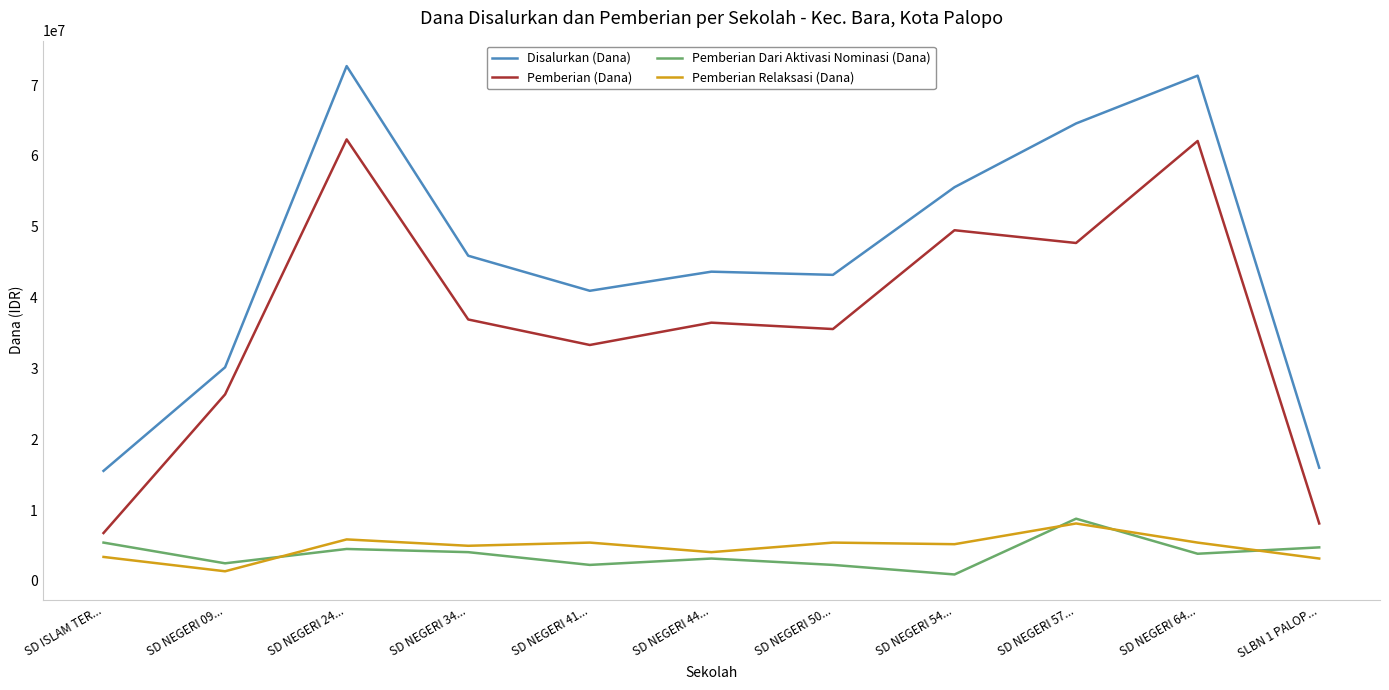

What is the maximum value shown in the chart?

72675000